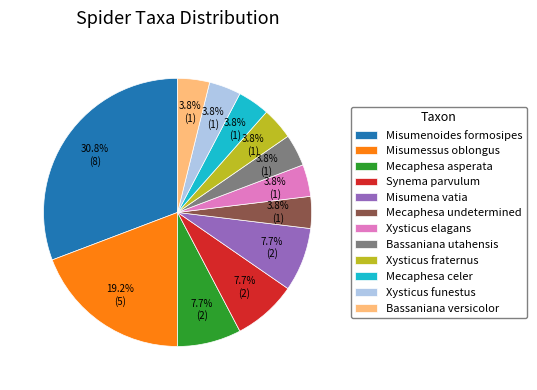

Is there a majority slice in this chart?

No